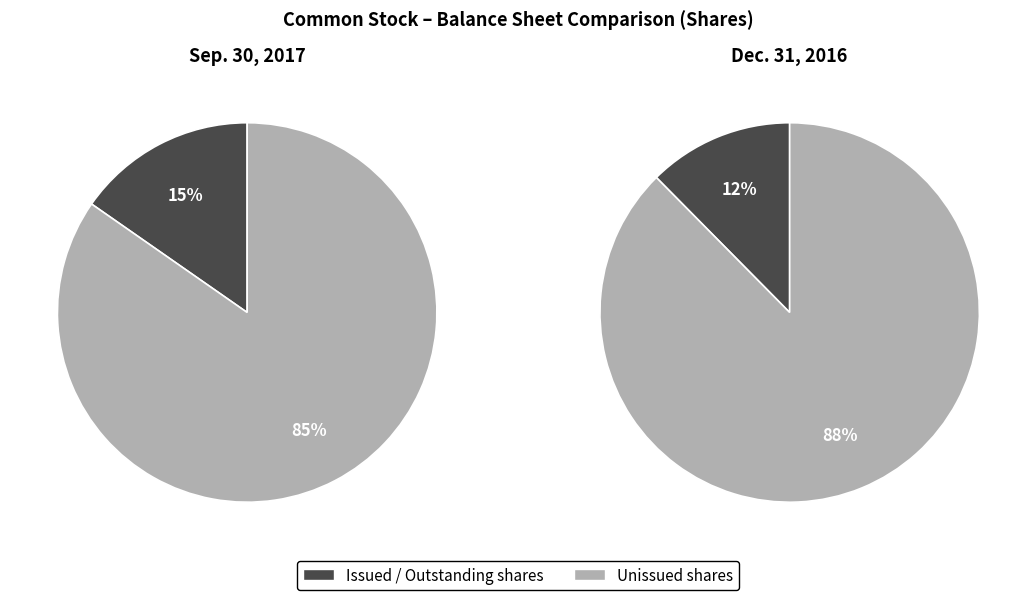

Do Outstanding shares and Issued shares together represent more than half of the pie?

No